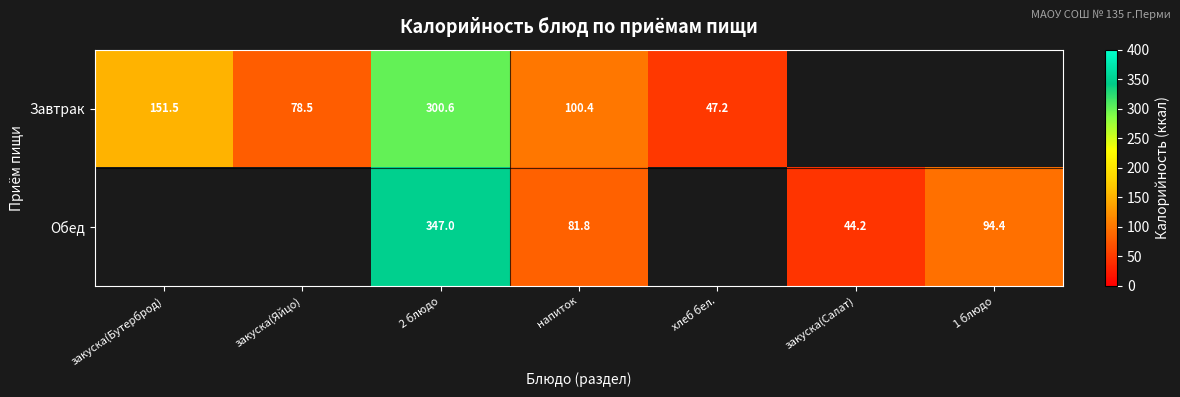

Is the value of Завтрак at 2 блюдо greater than the value of Обед at 2 блюдо?

No